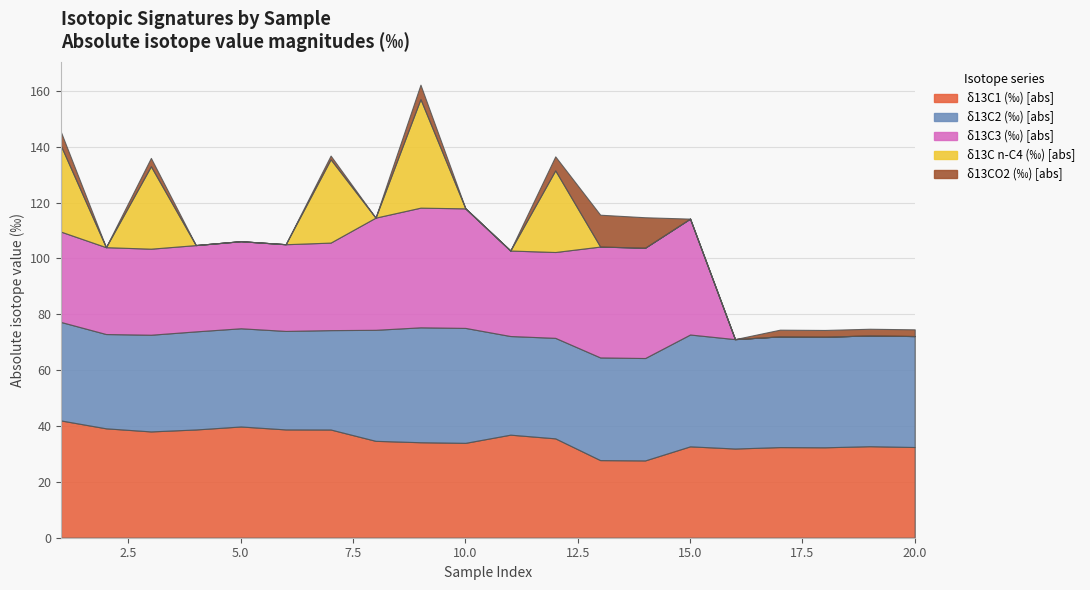

Count the number of data series in this chart.

5